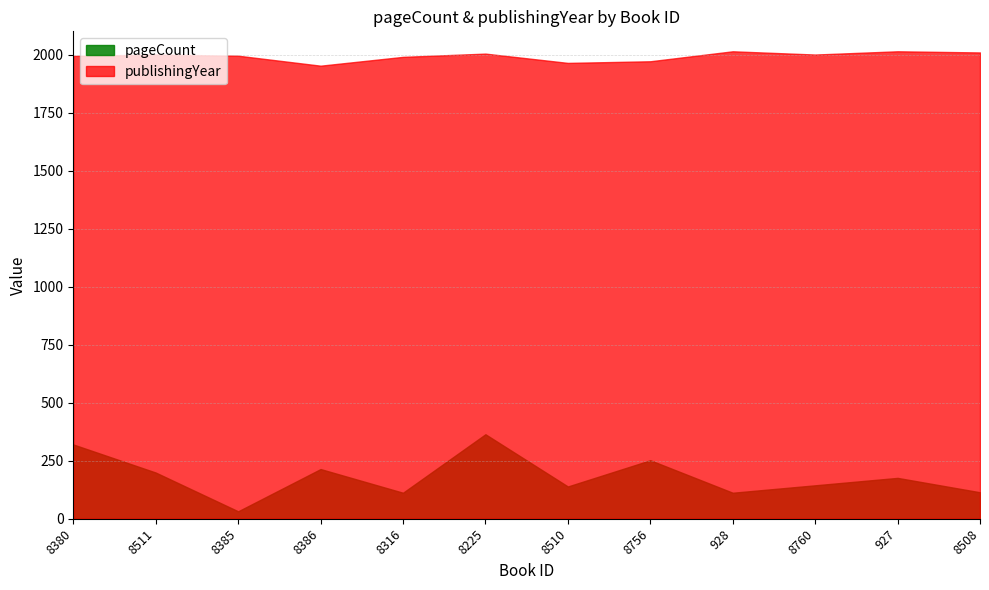

What are all the series names shown in the legend?

pageCount, publishingYear